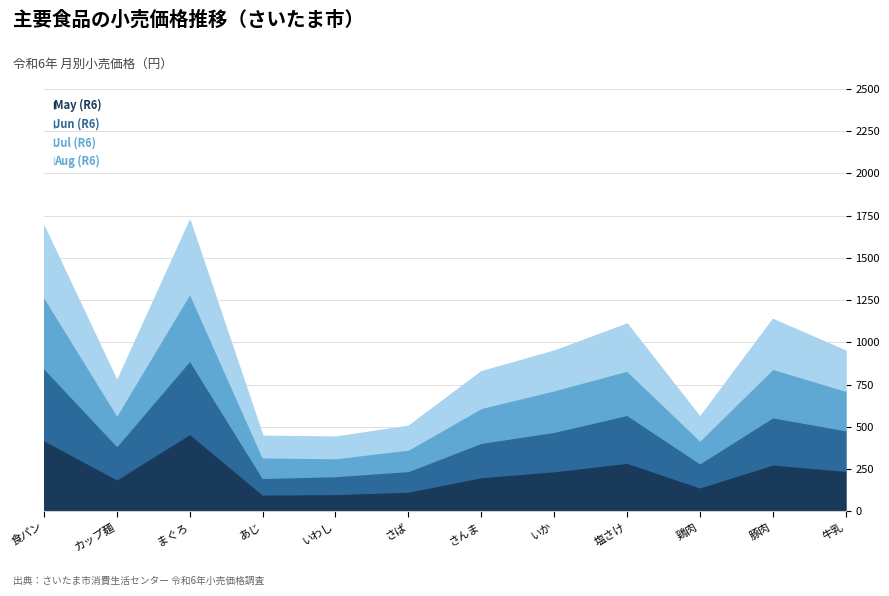

What is the label of the 8th point from the right?

いわし